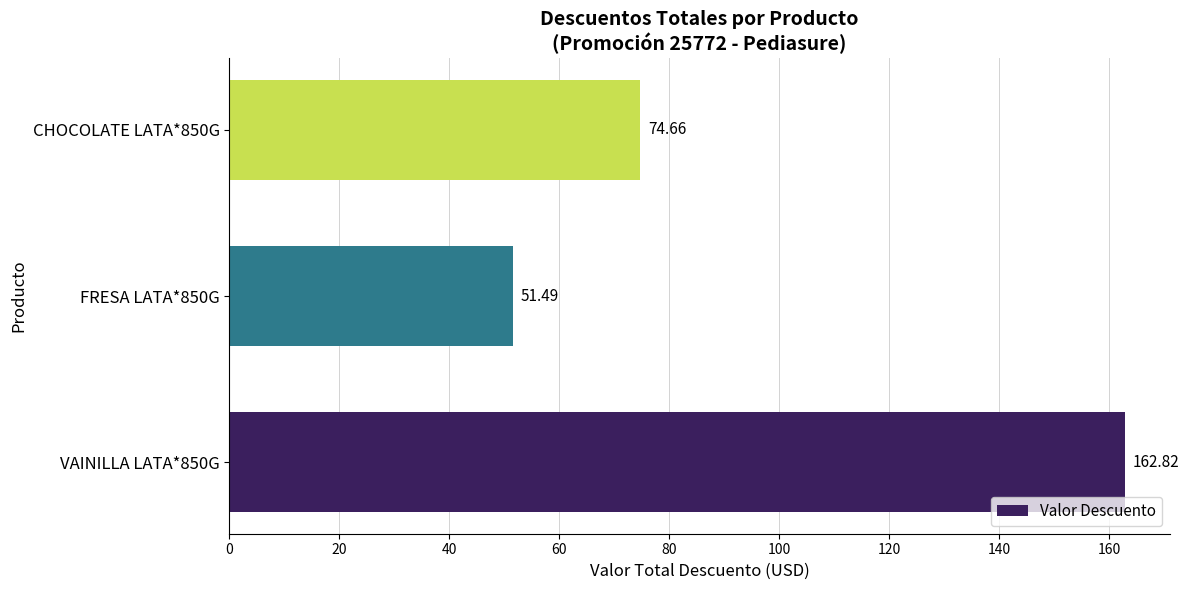

What is the ratio of the value at VAINILLA LATA*850G to the value at FRESA LATA*850G?

3.2